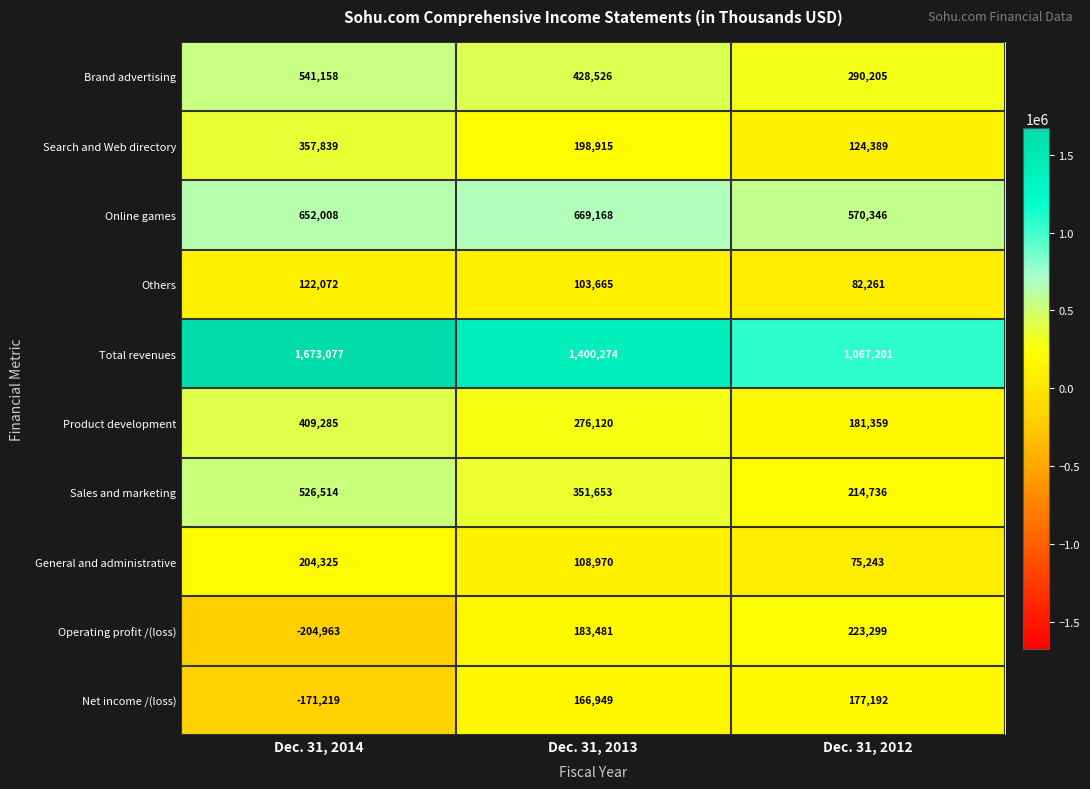

What is the total value across all series at Dec. 31, 2013?

3887721